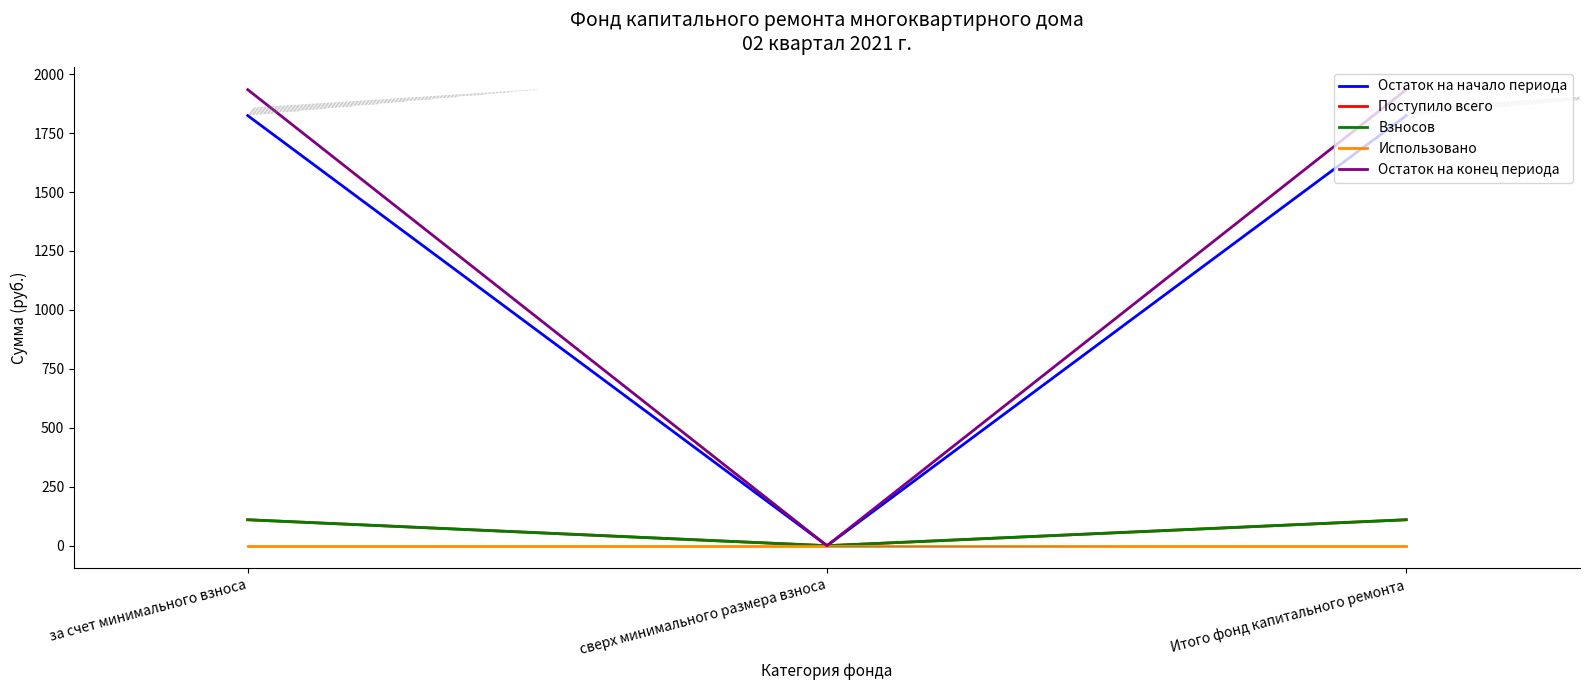

True or false: Остаток на начало периода has a value of 1824.3 at за счет минимального взноса.

True